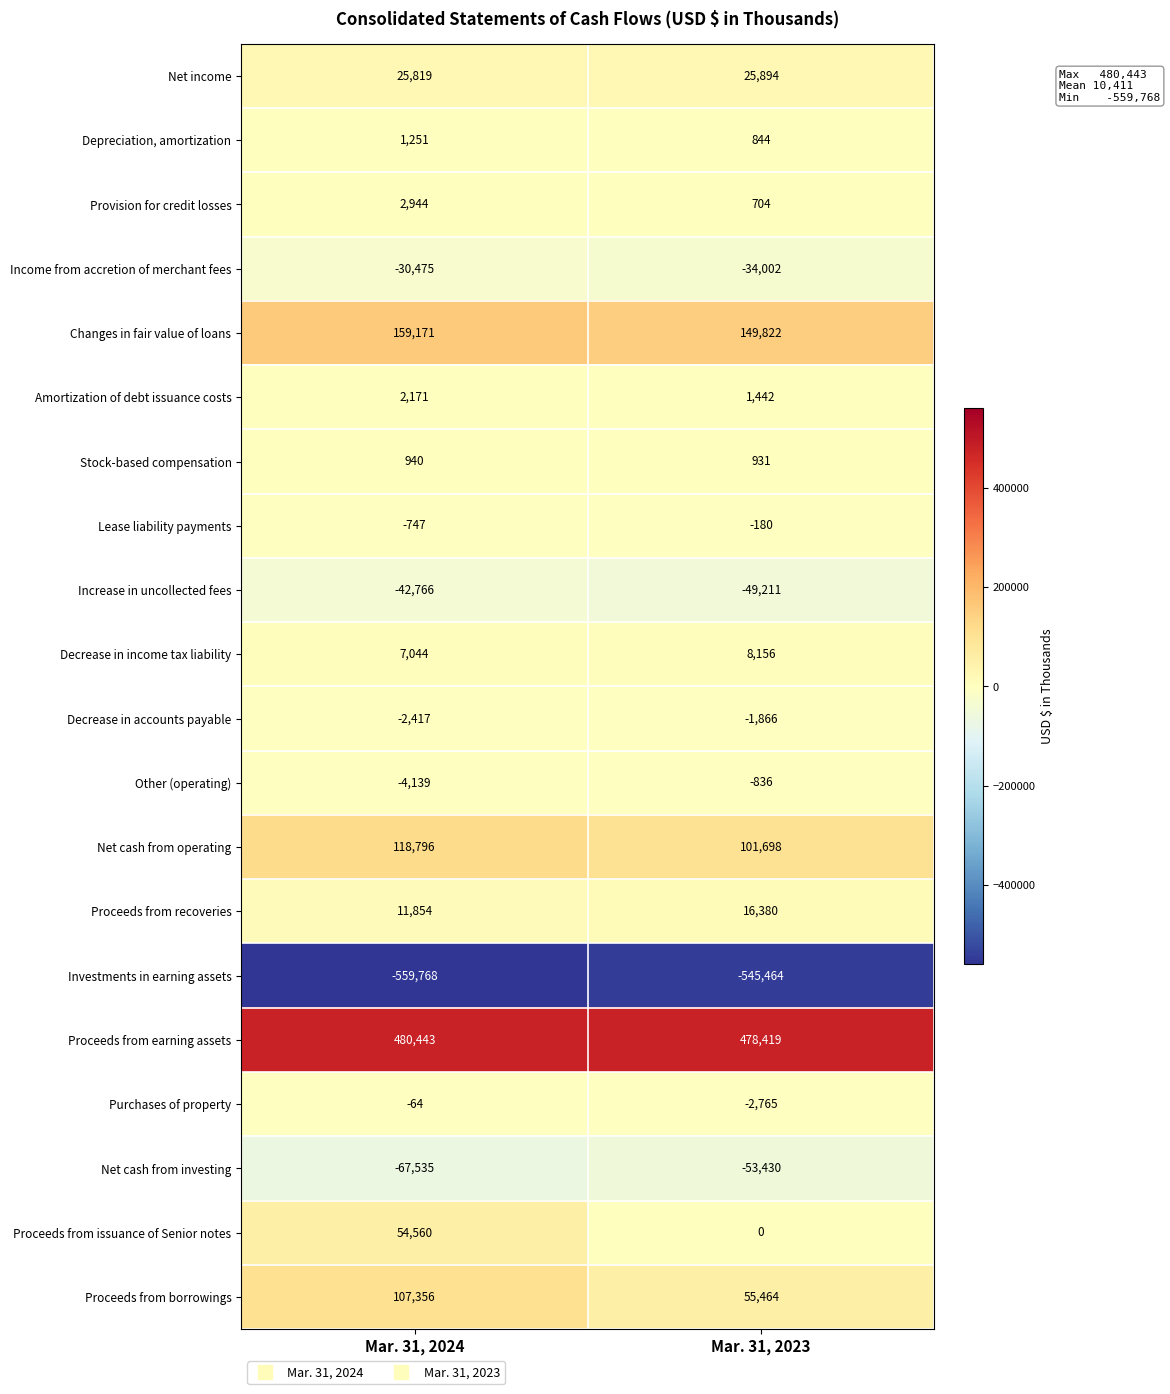

Which category has the lowest value in the Income from accretion of merchant fees series?

Mar. 31, 2023